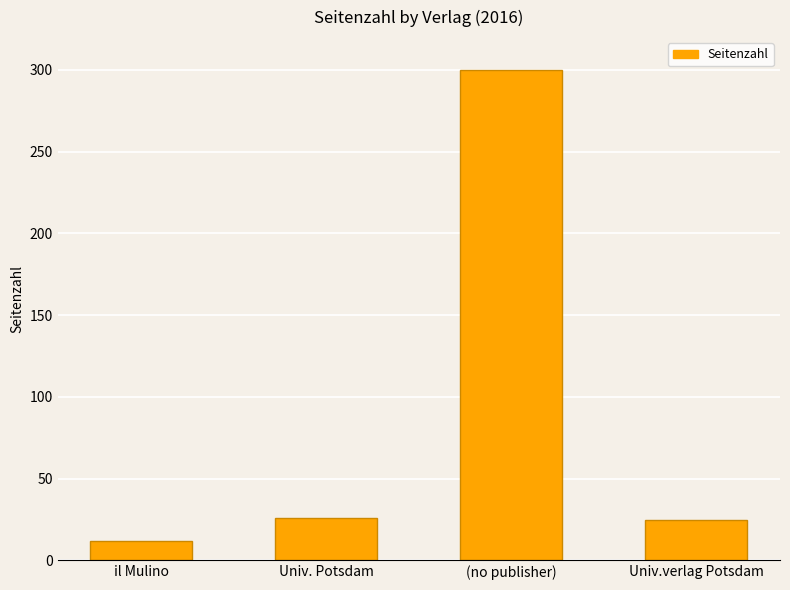

What is the change in value from il Mulino to Univ.verlag Potsdam?

+13